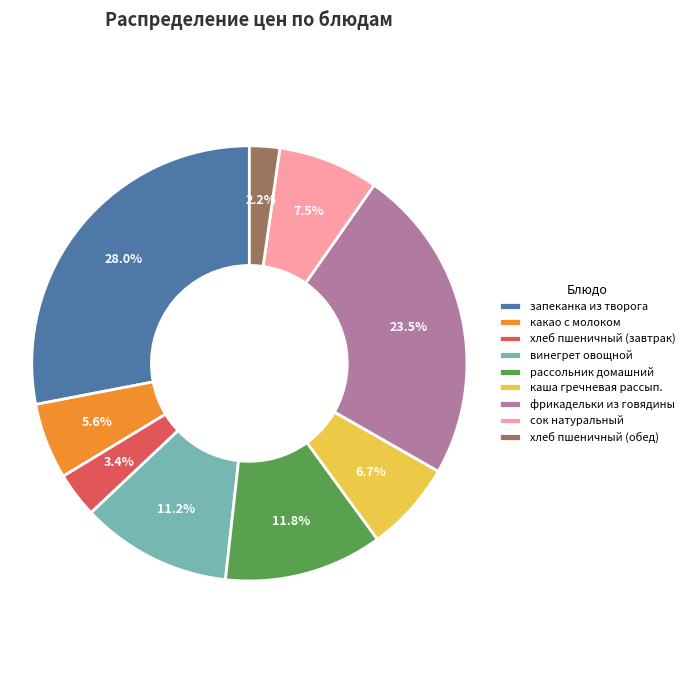

Count the number of slices in the pie.

9